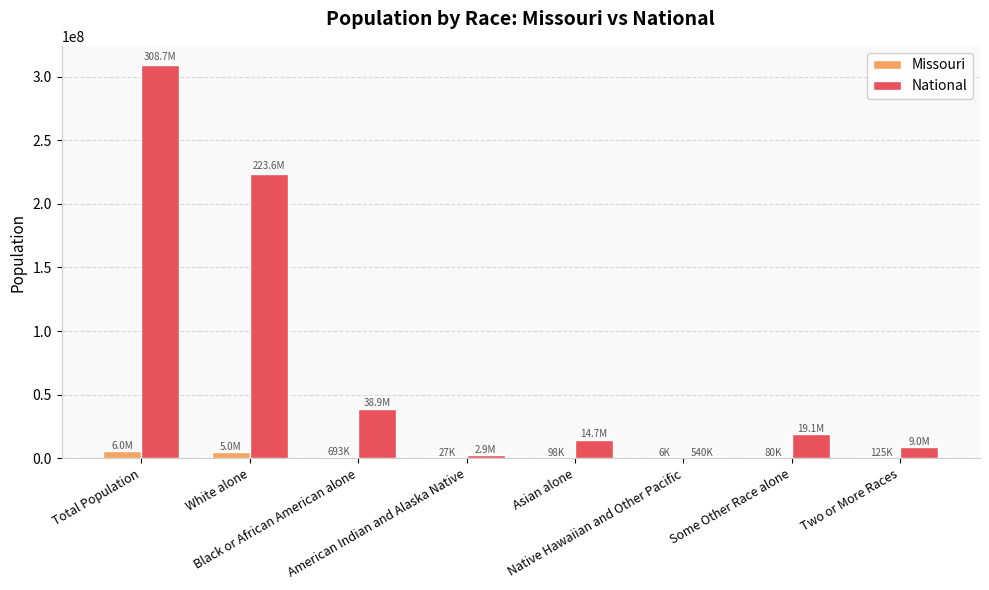

What is the sum of all Missouri values?

11977854